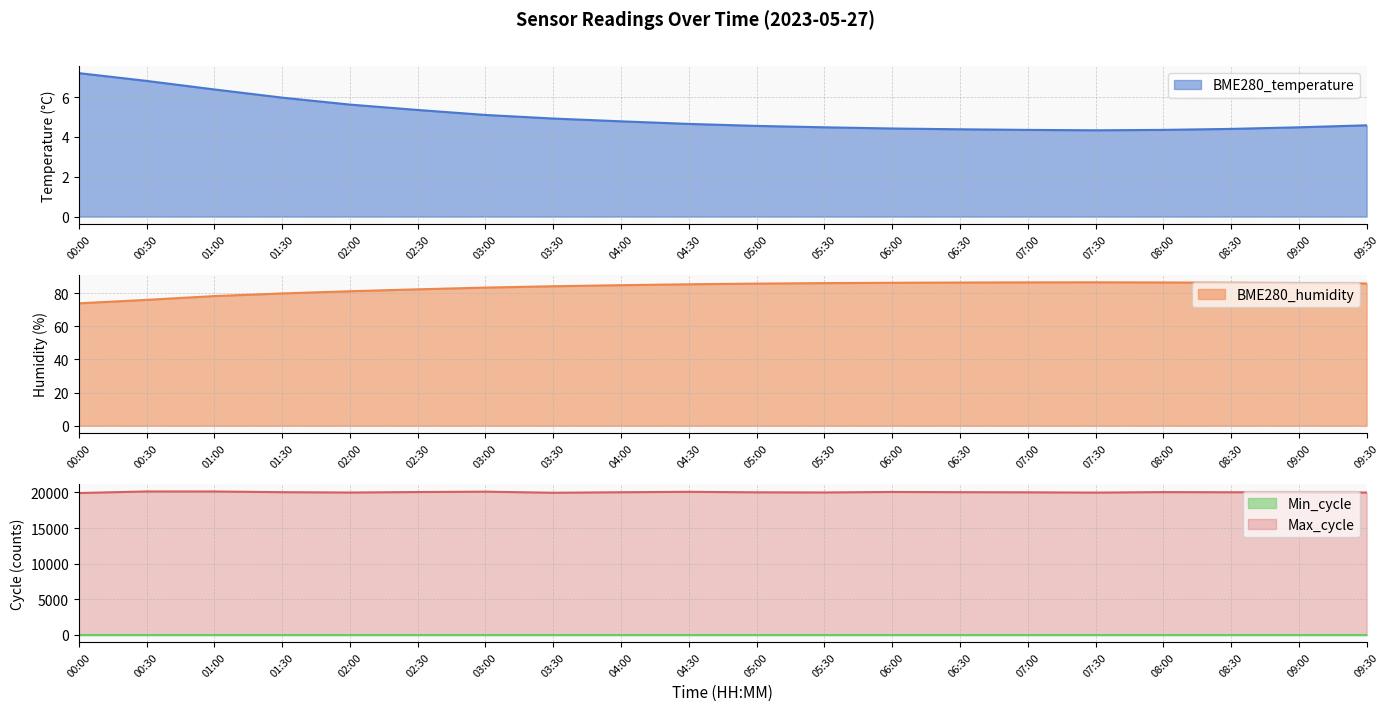

What is the sum of the BME280_humidity values at 02:30 and 08:00?

168.8